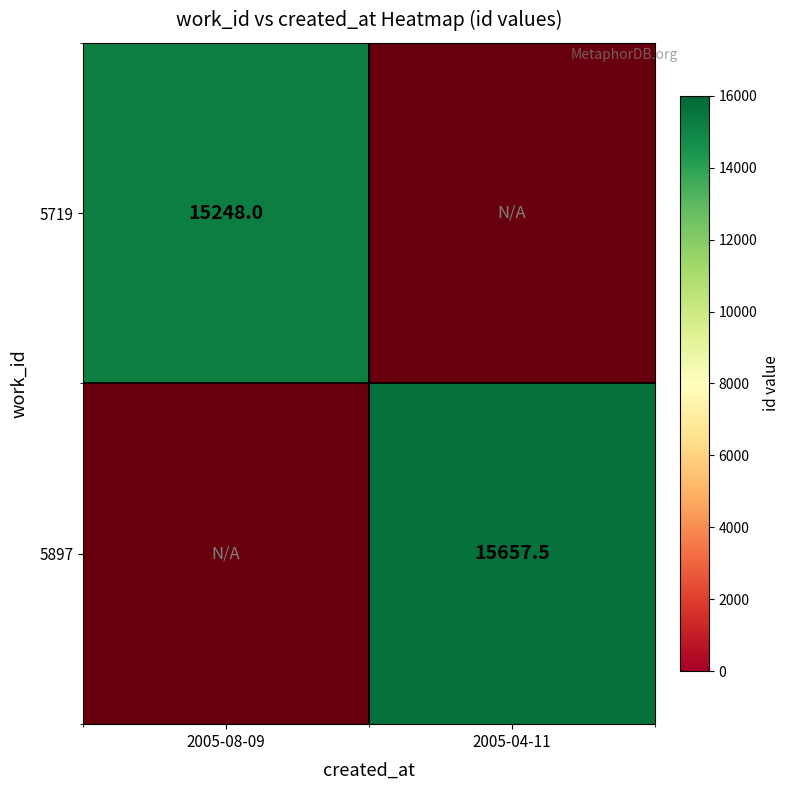

Read the 5719 value at 2005-08-09.

15248.0